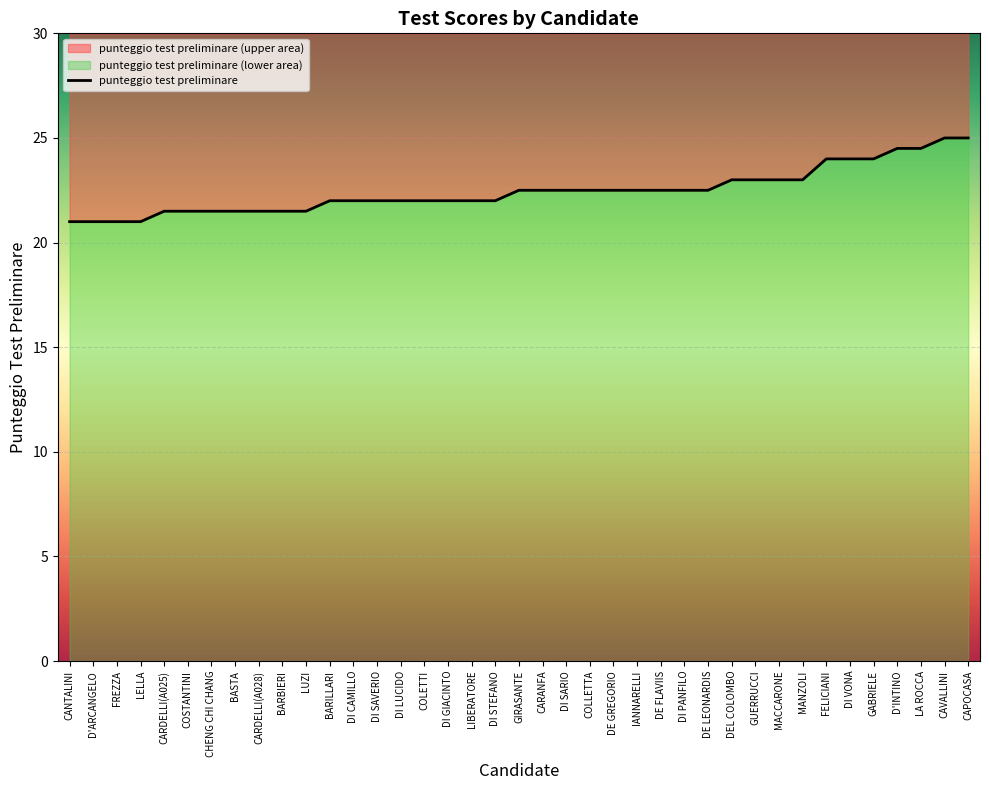

What is the maximum value shown in the chart?

25.0